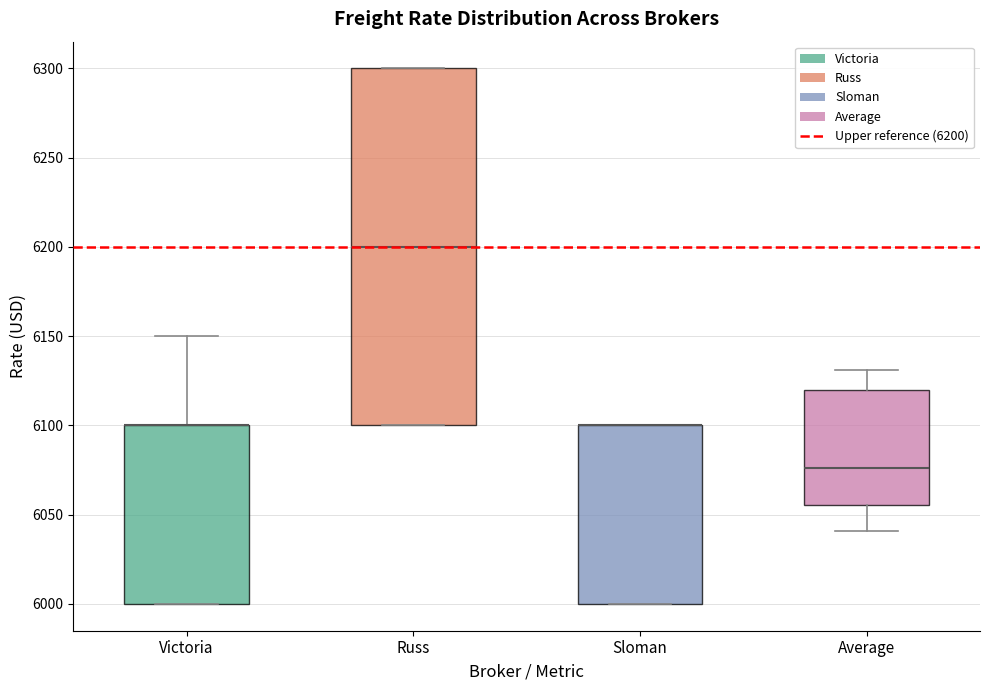

Reading left to right, read every box against the y-axis: the position of its median line, the range the box covers, and the ends of its whiskers. The values are not printed on the chart, so give them approximately, as read against the axis.

Victoria: median 6100 (drawn on the box's upper edge), box 6000 to 6100, whiskers 6000 to 6150
Russ: median 6200, box 6100 to 6300, whiskers 6100 to 6300
Sloman: median 6100 (drawn on the box's upper edge), box 6000 to 6100, whiskers 6000 to 6100
Average: median 6075, box 6055 to 6120, whiskers 6040 to 6130